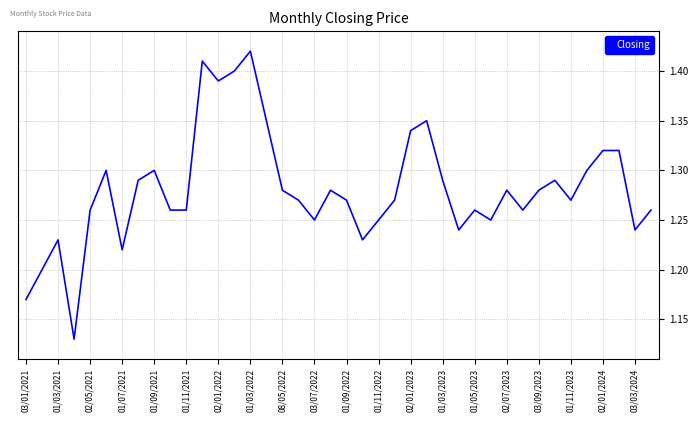

What is the difference between the maximum and minimum values?

0.3